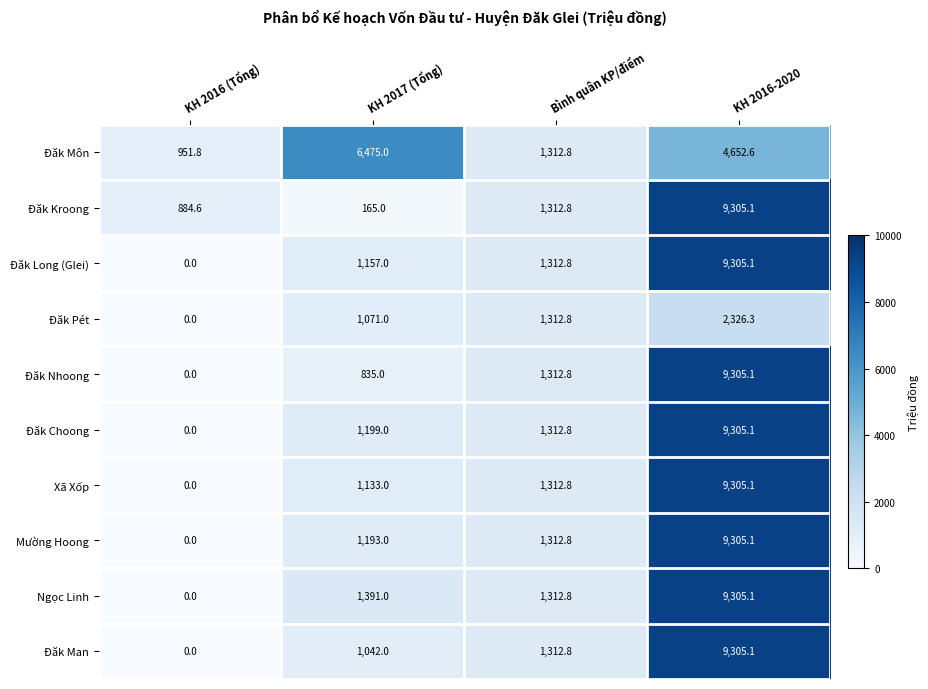

What is the spread (max minus min) of values at KH 2017 (Tổng)?

6310.0